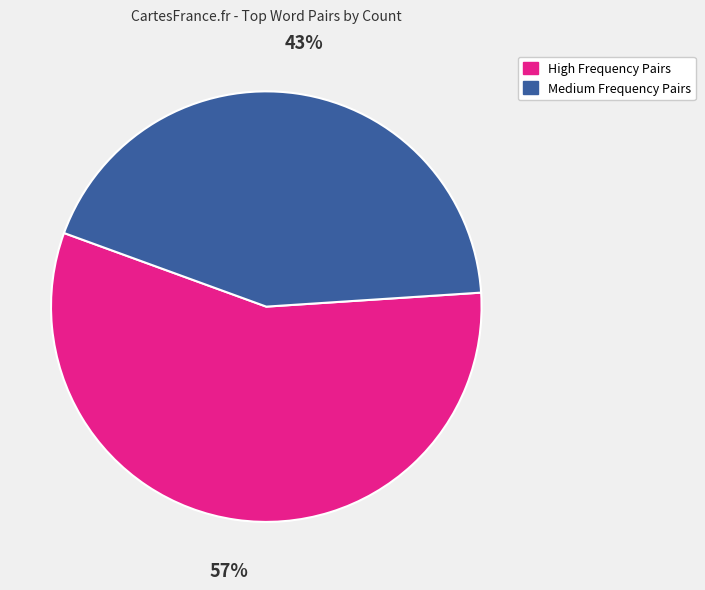

To the nearest percent, what is the average slice percentage?

50%